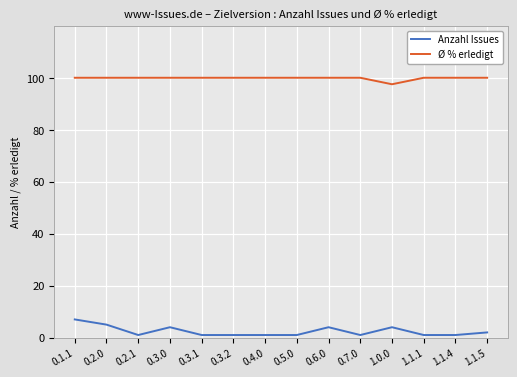

True or false: Ø % erledigt and Anzahl Issues cross at least once.

False